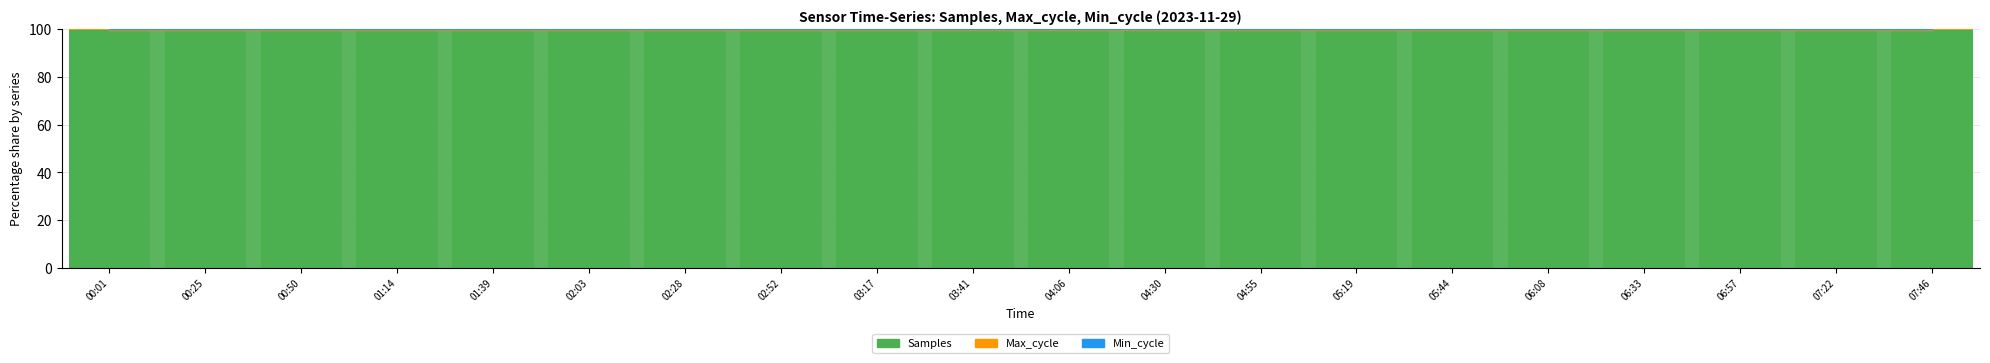

What is the label of the 9th bar from the right?

04:30